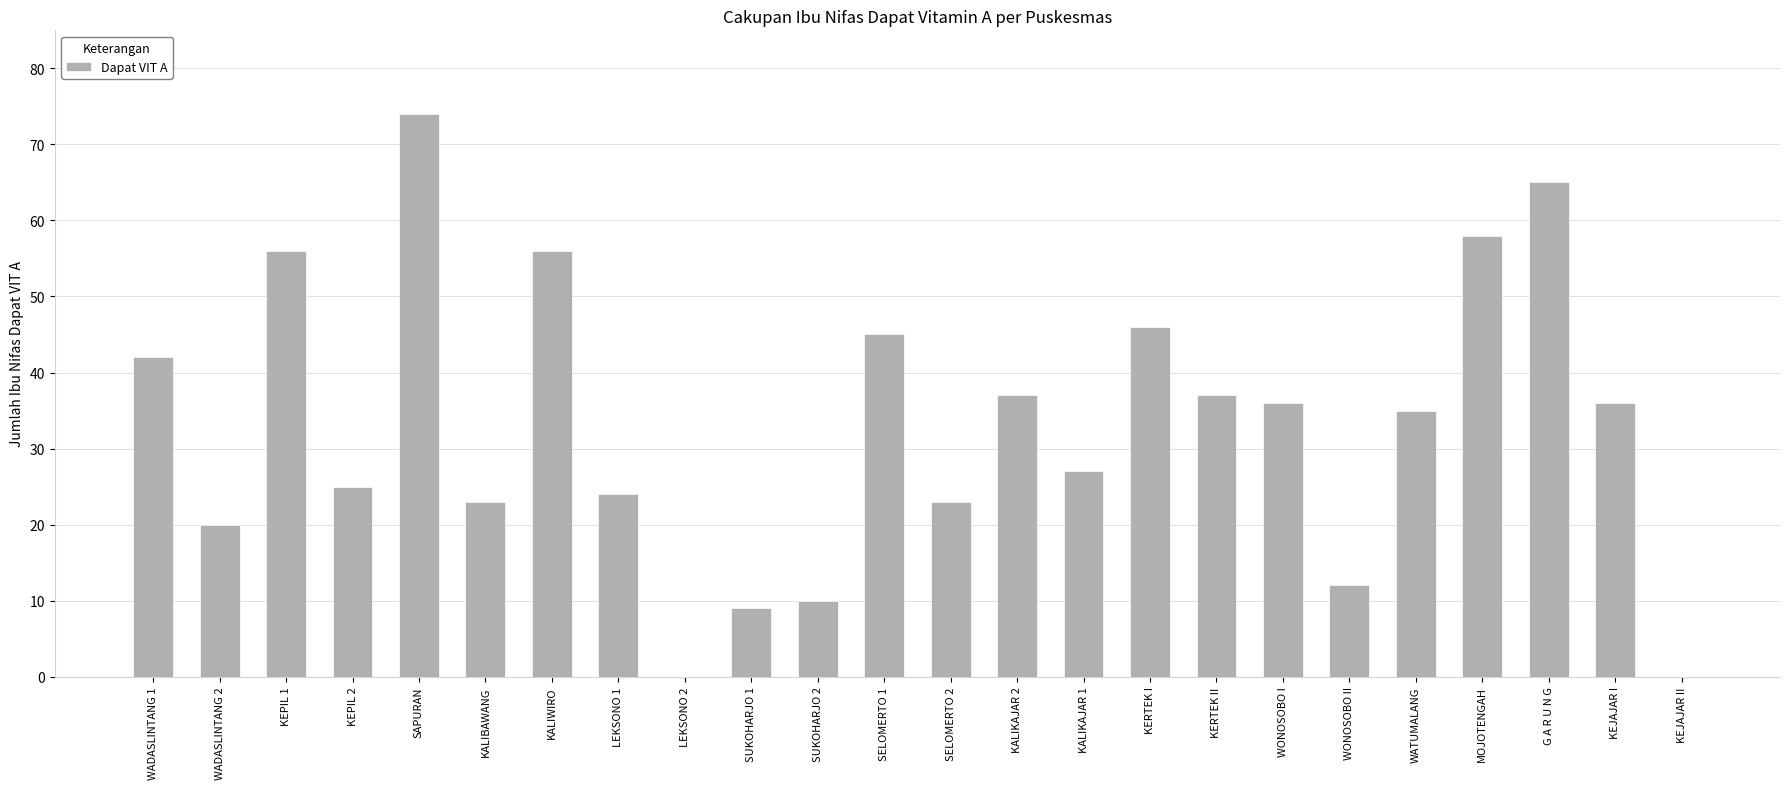

What is the sum of all values?

796